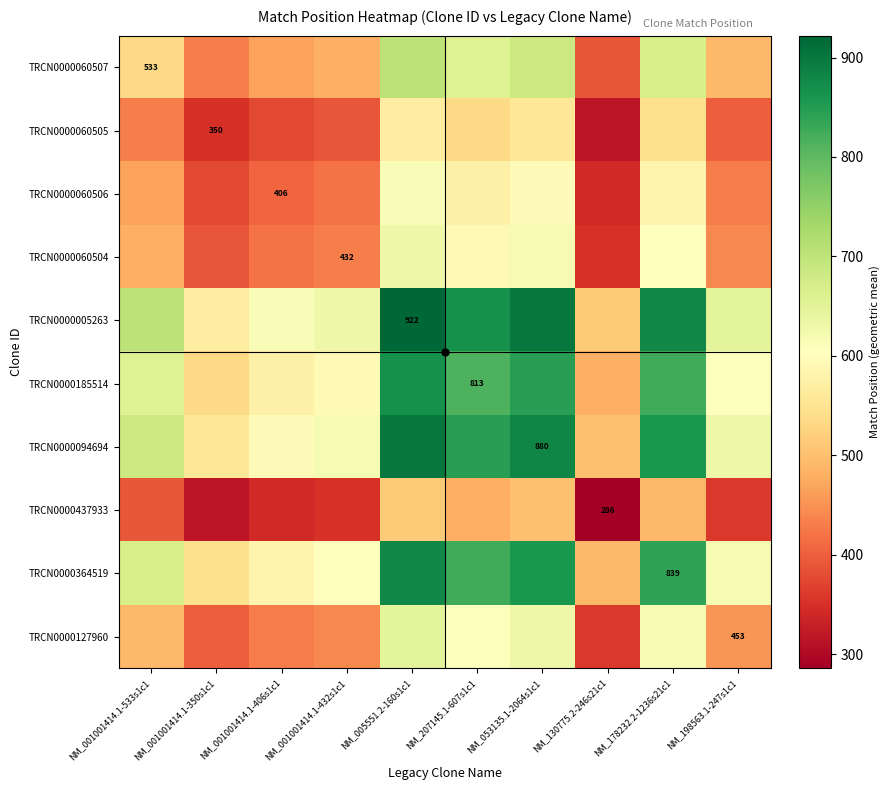

How many categories are shown in the chart?

10